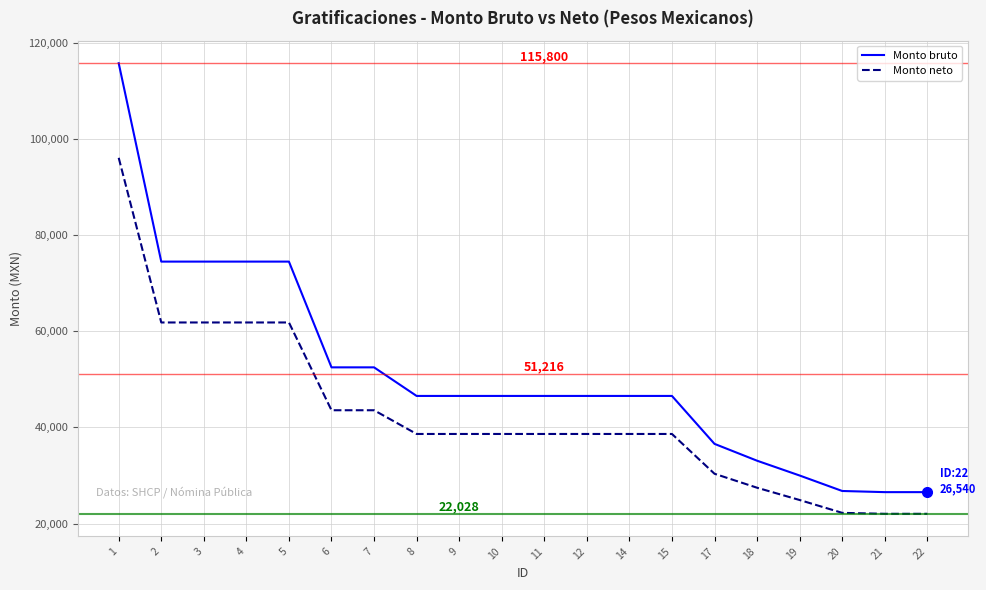

The Monto bruto series shows 8224.3 at 20. True or false?

False